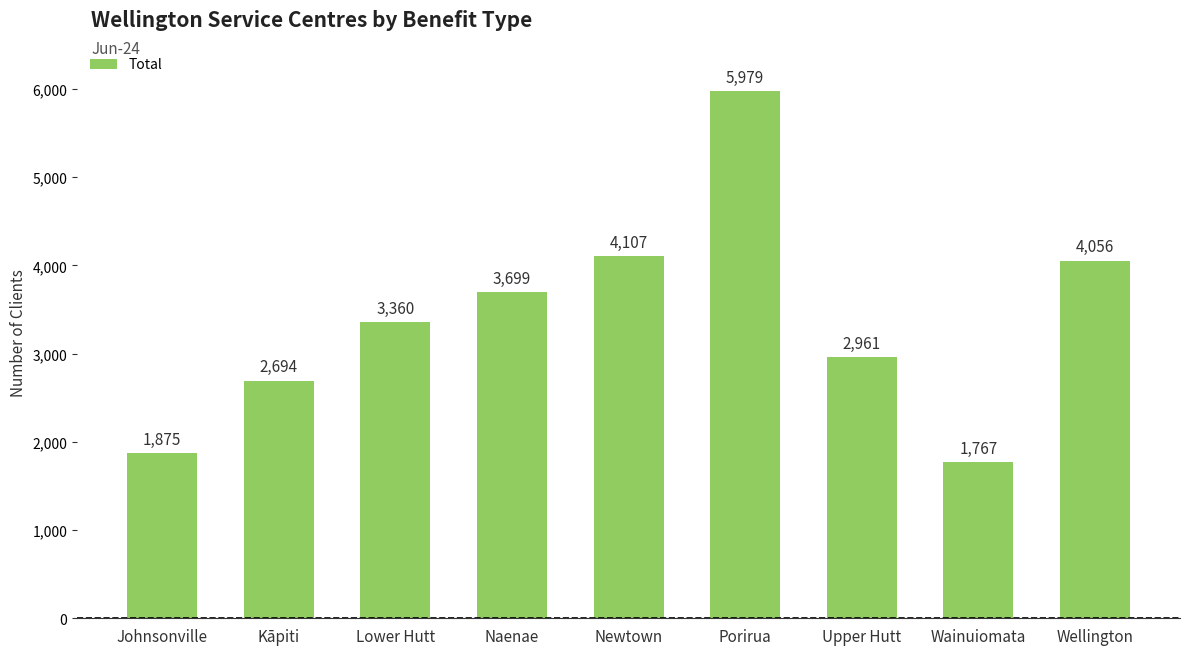

What is the difference between the maximum and minimum values?

4212